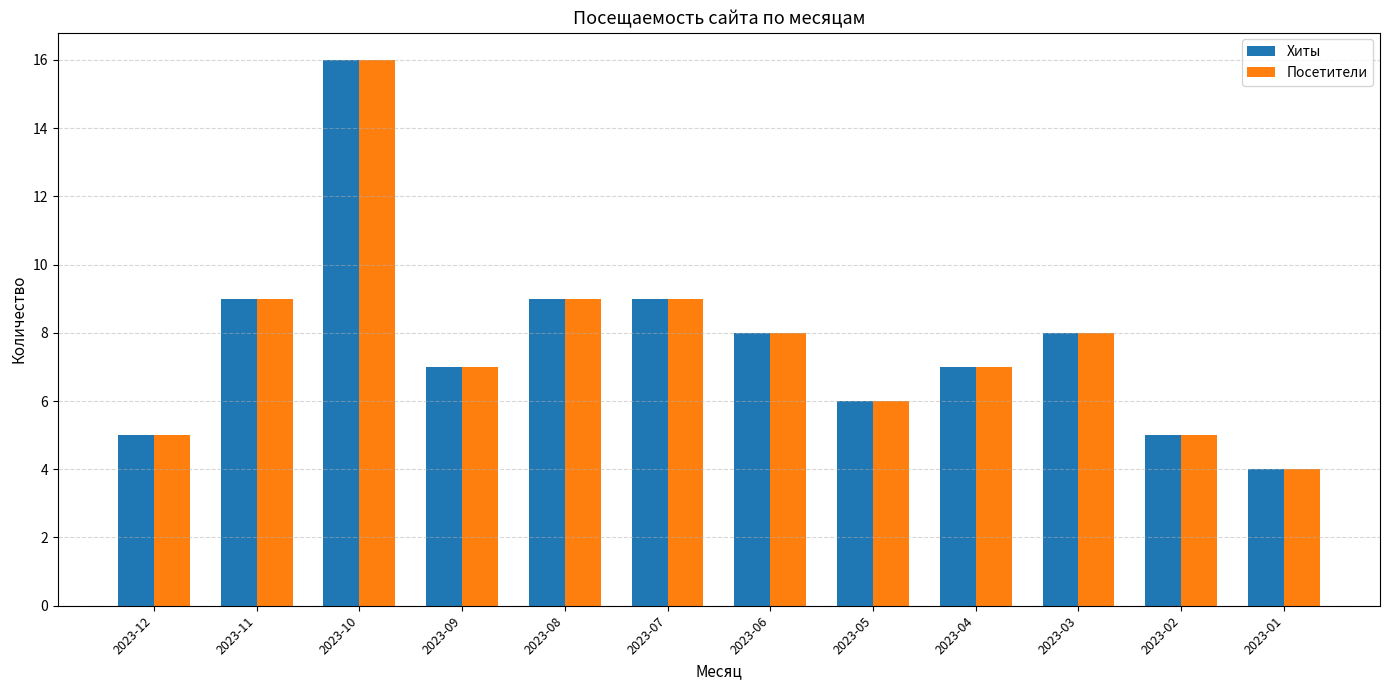

Which label corresponds to the largest value in the chart?

2023-10